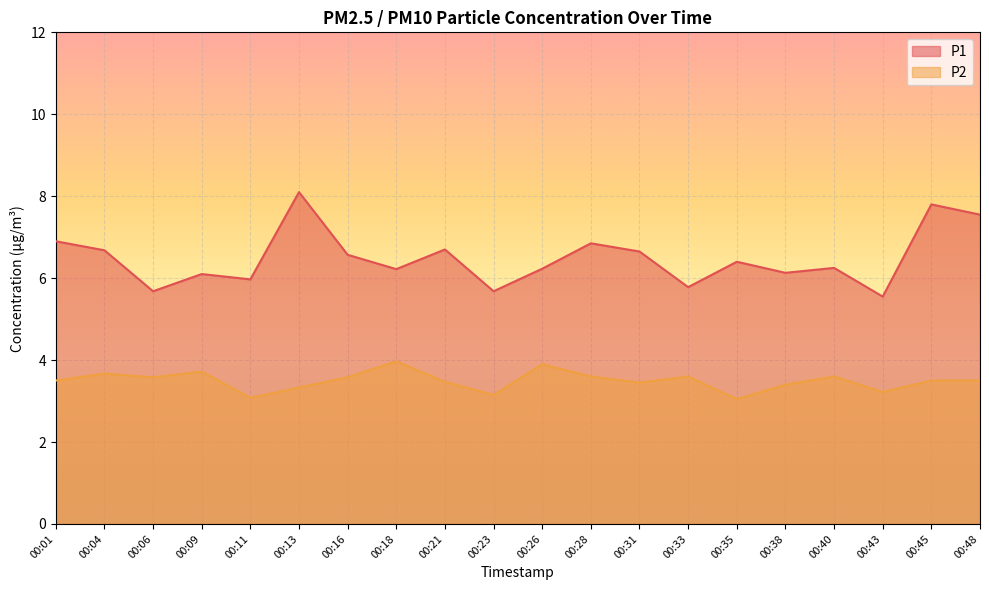

True or false: P2 and P1 intersect in this chart.

False